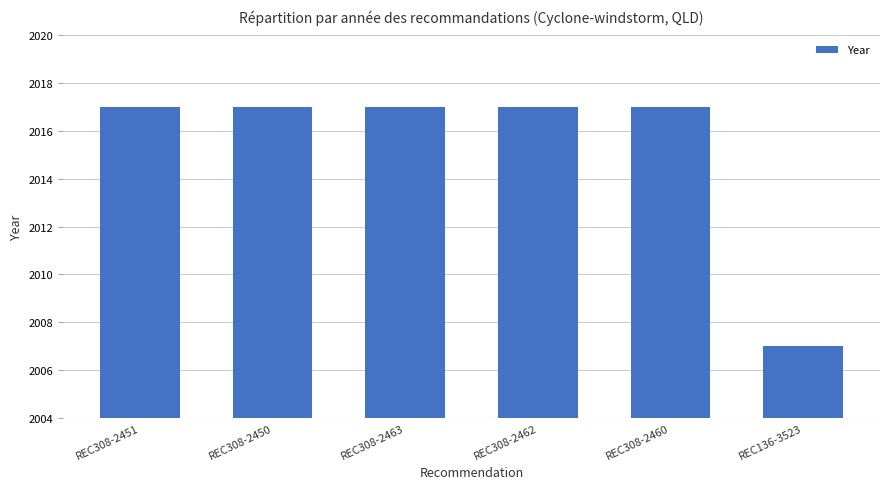

The value at REC136-3523 is 911. True or false?

False